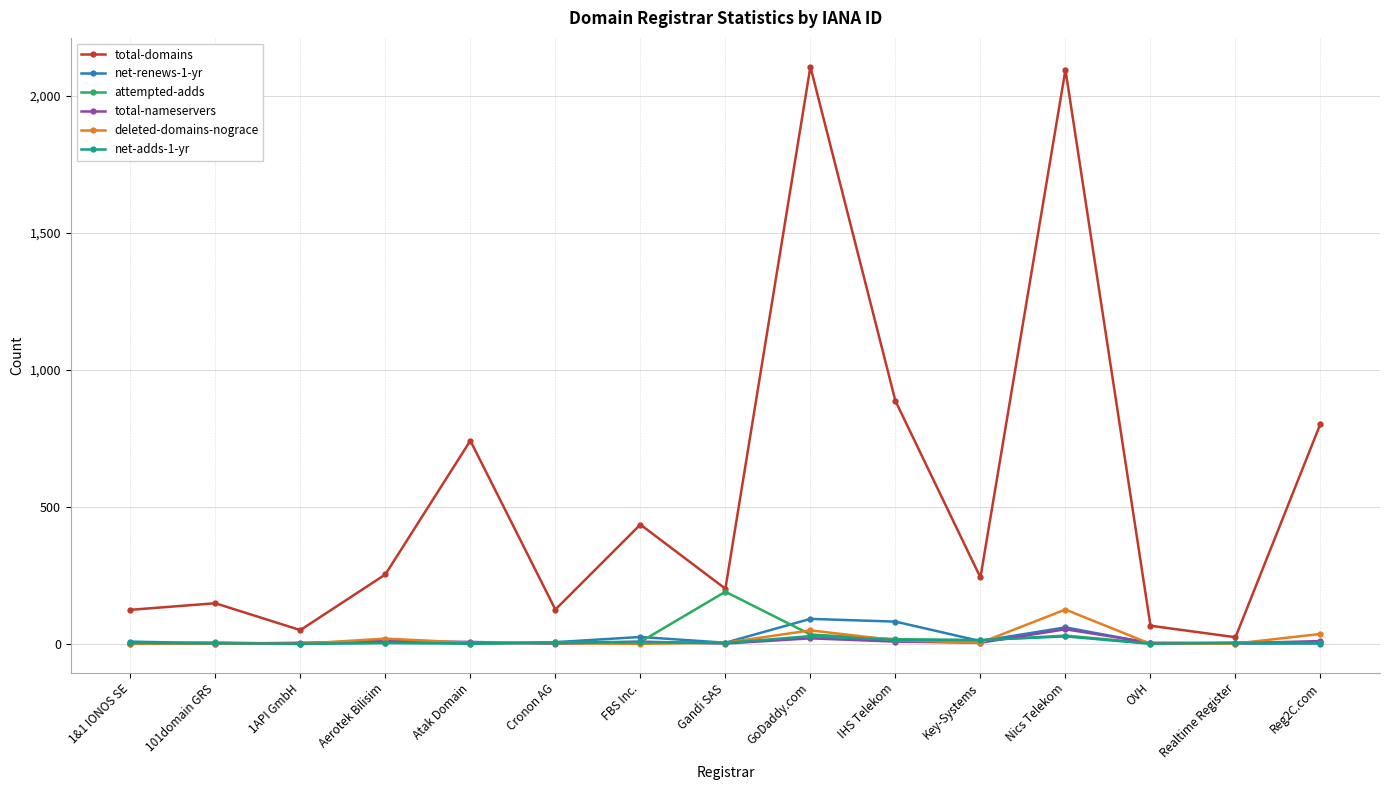

Is the value of total-domains at GoDaddy.com greater than the value of total-nameservers at Atak Domain?

Yes